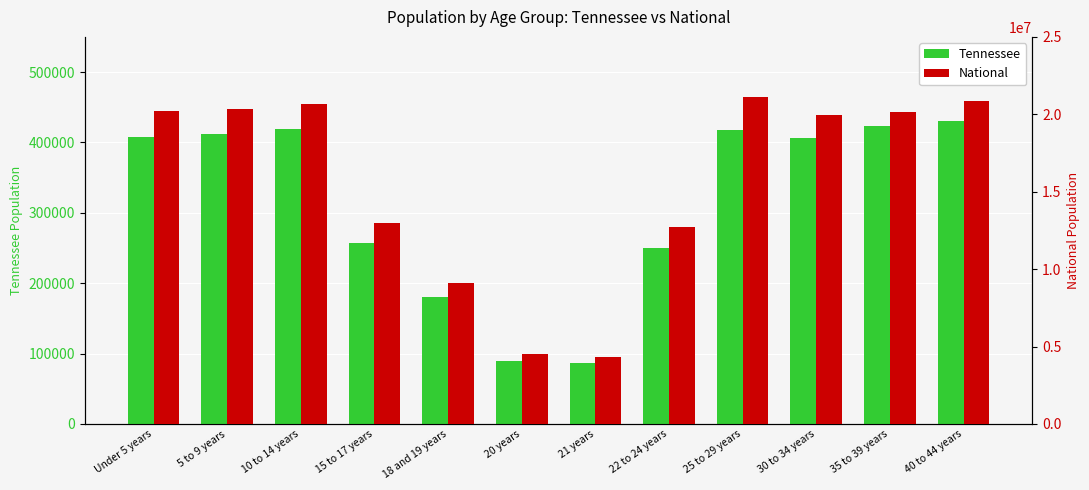

At 10 to 14 years, list the series in order from largest to smallest.

National, Tennessee